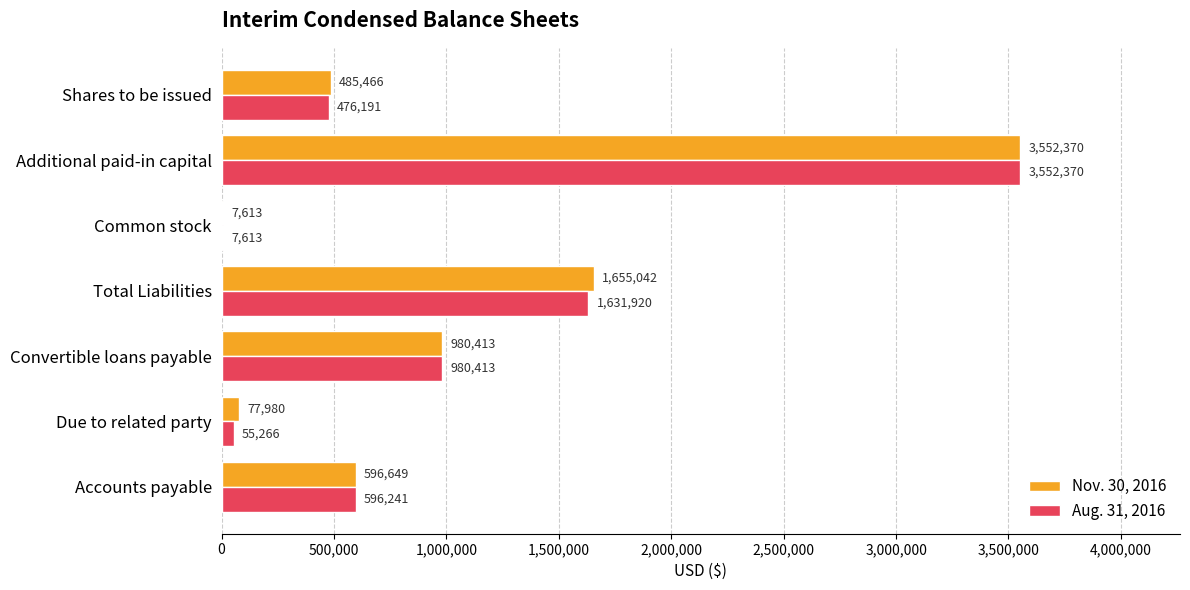

Where is Nov. 30, 2016 nearest to the value 1779991?

Total Liabilities